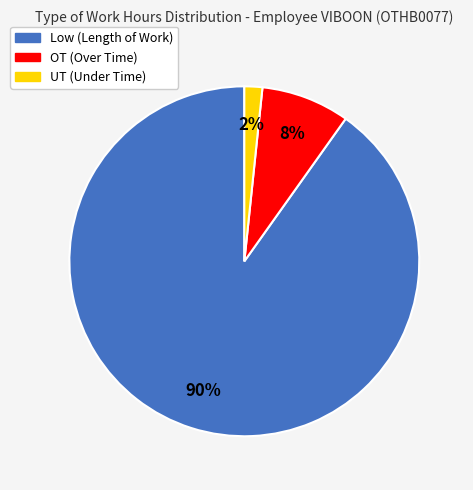

To the nearest percent, what is the average slice percentage?

33%